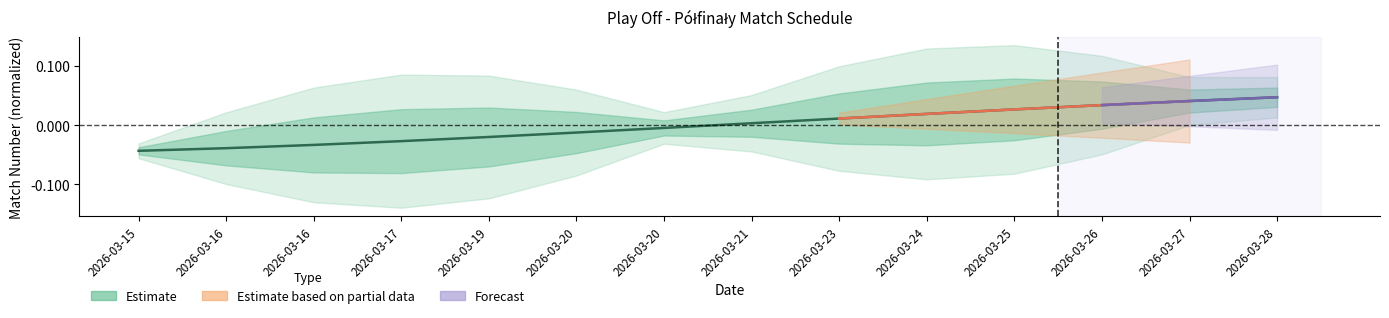

Where does the data first go above 0?

2026-03-21